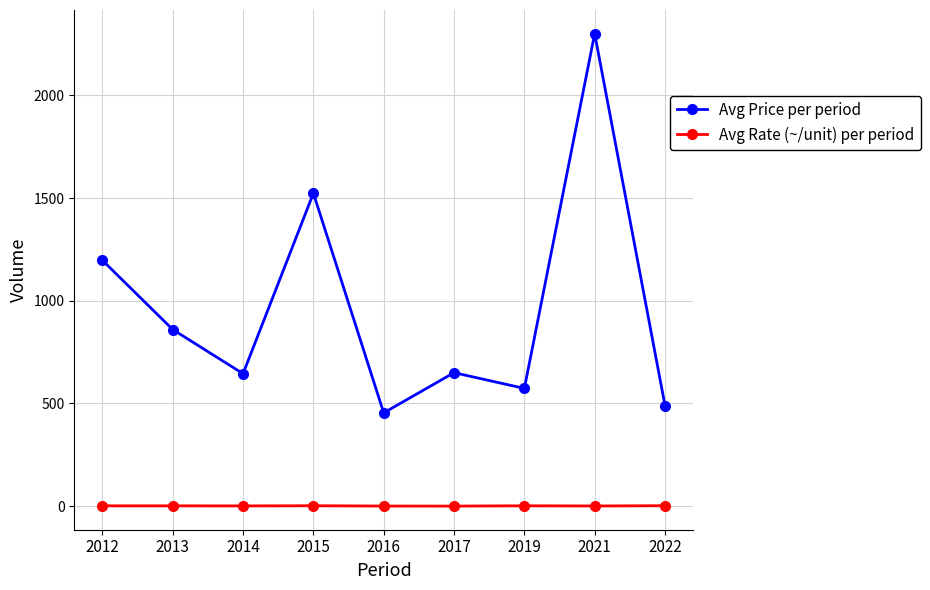

What are all the series names shown in the legend?

Avg Price per period, Avg Rate (~/unit) per period